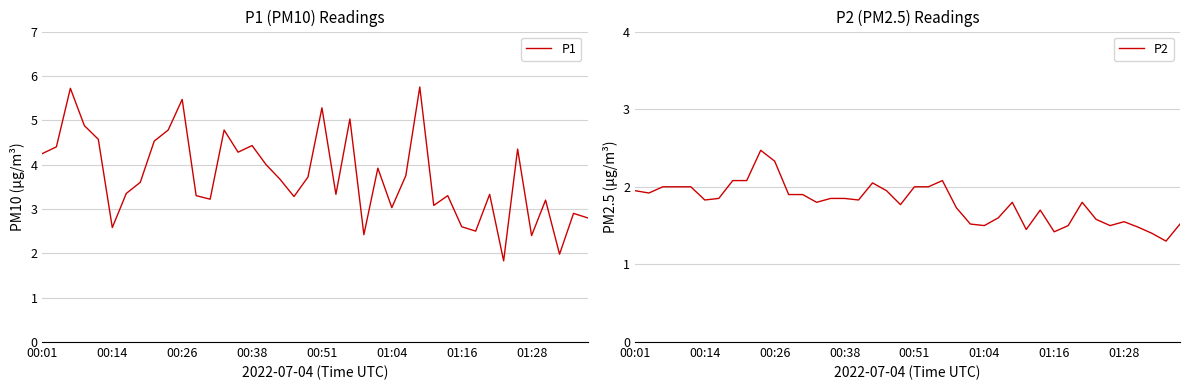

What is the difference between the maximum and minimum values in the P1 series?

3.9